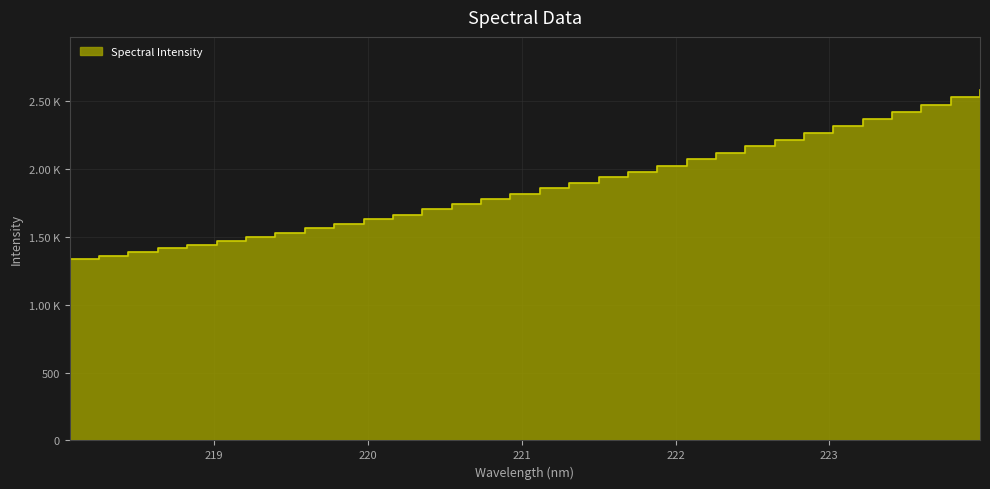

What is the maximum value shown in the chart?

2582.2